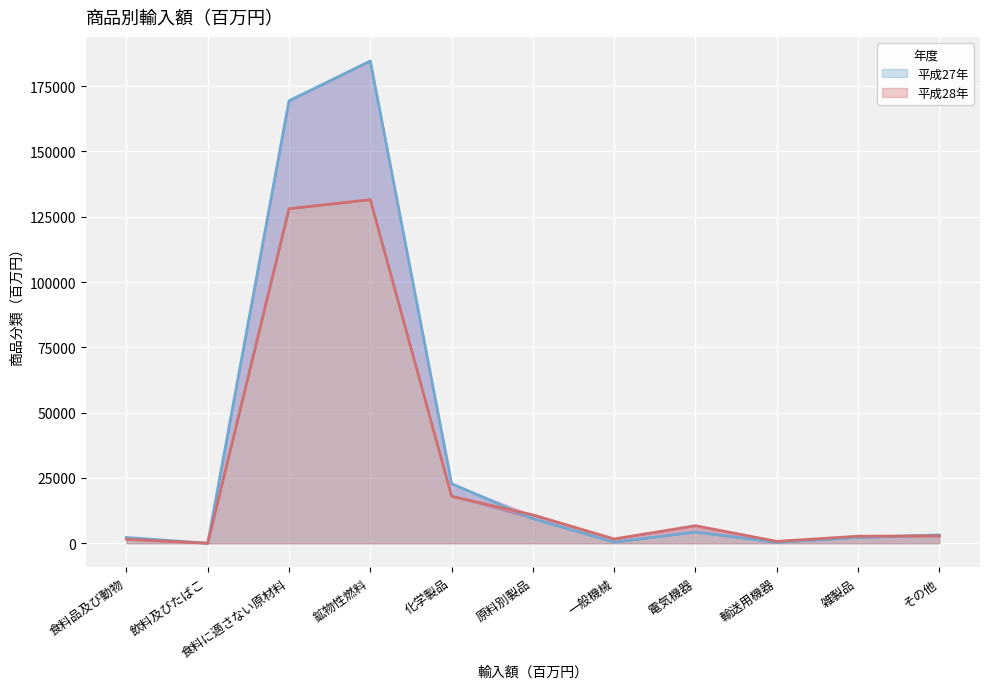

How many lines are shown in the chart?

2